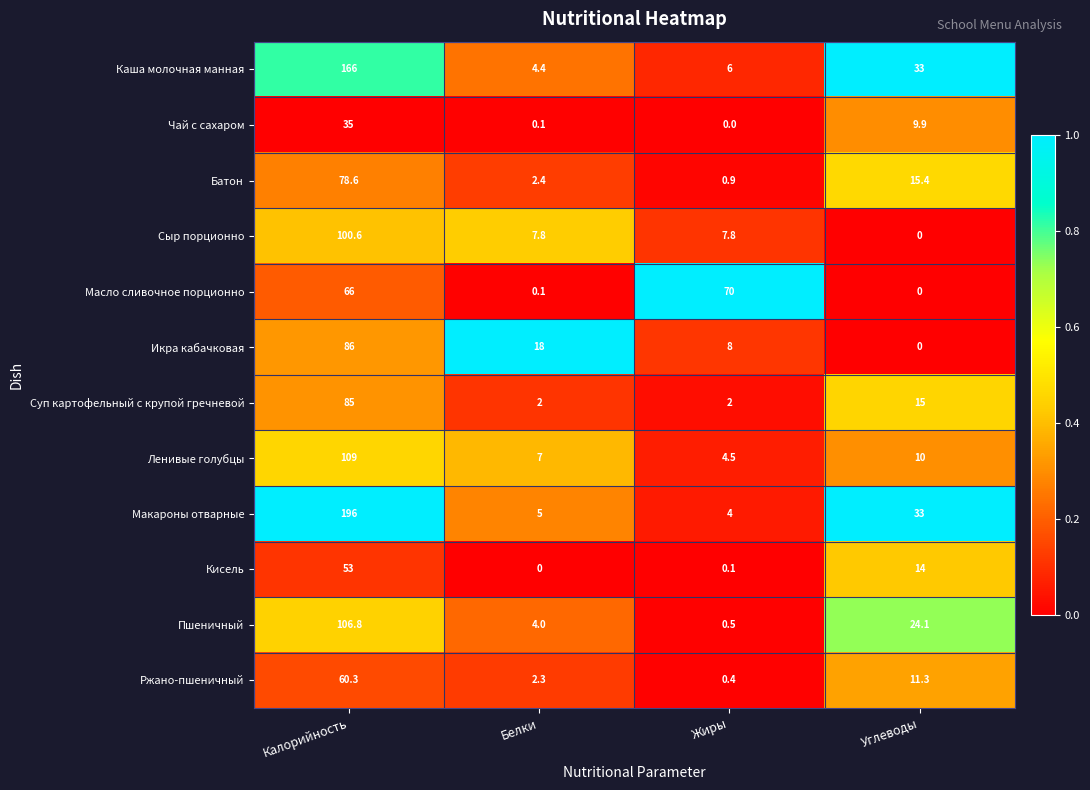

Where is Чай с сахаром nearest to the value 17?

Углеводы